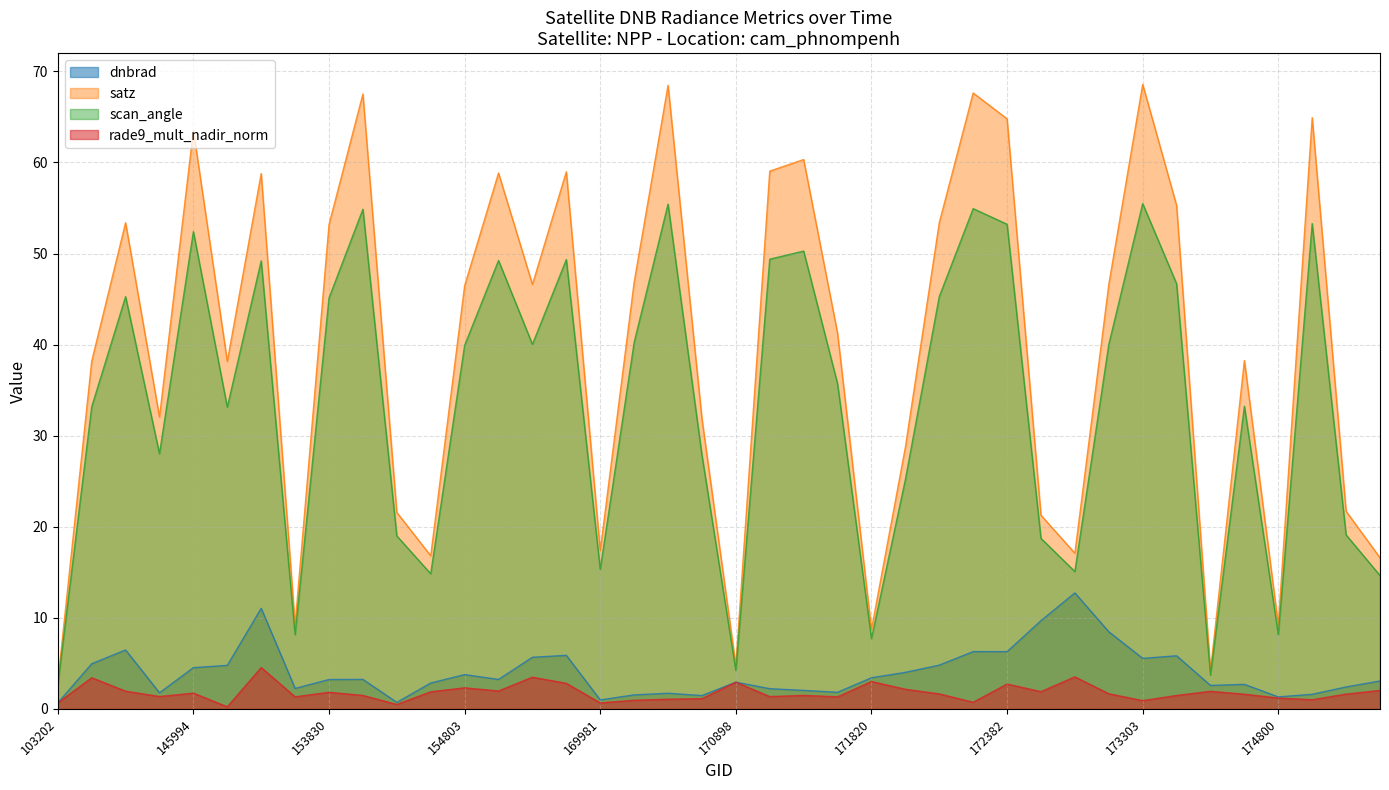

Is the value of scan_angle at 174033 greater than the value of dnbrad at 172382?

Yes